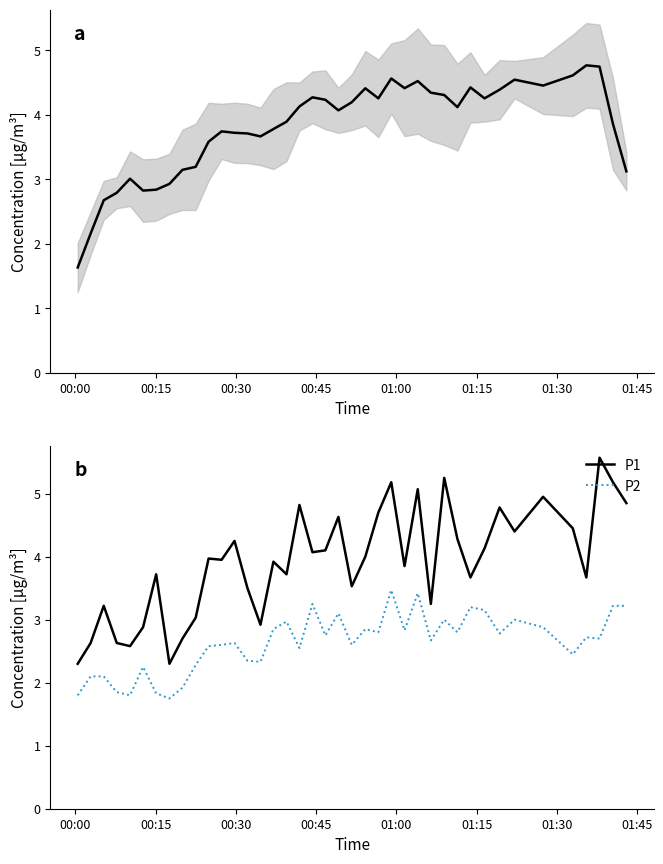

The P1 series shows 3.3 at 39. True or false?

False